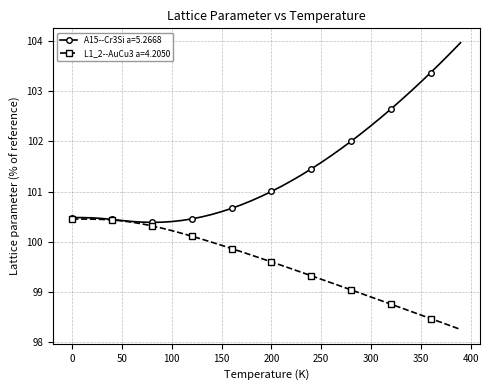

Which series has the widest spread of values?

A15--Cr3Si a=5.2668